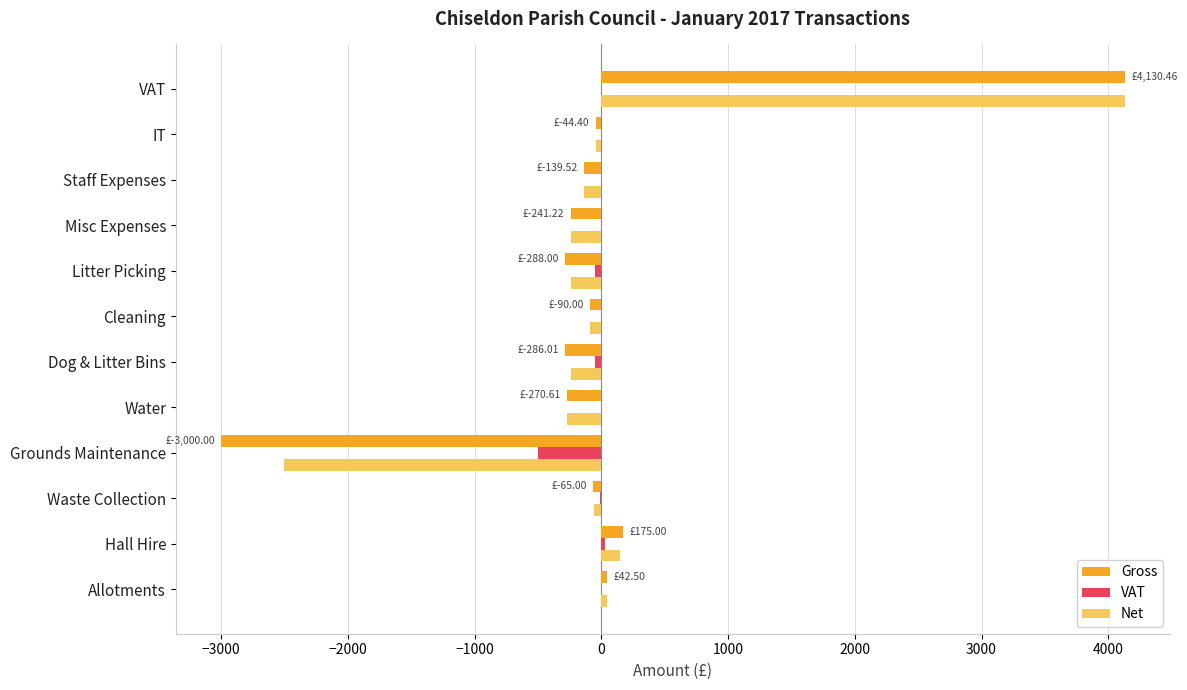

What is the average value of the VAT series?

-48.6